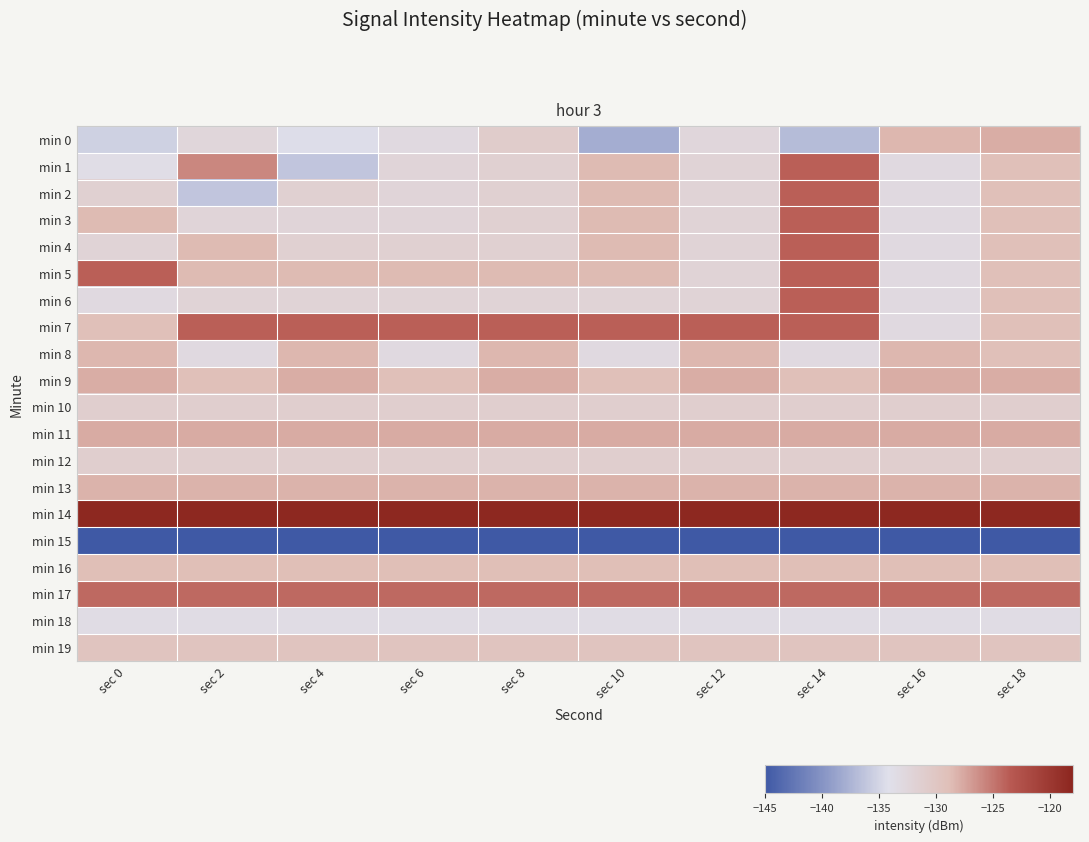

At which category is the sum across all series the highest?

sec 14